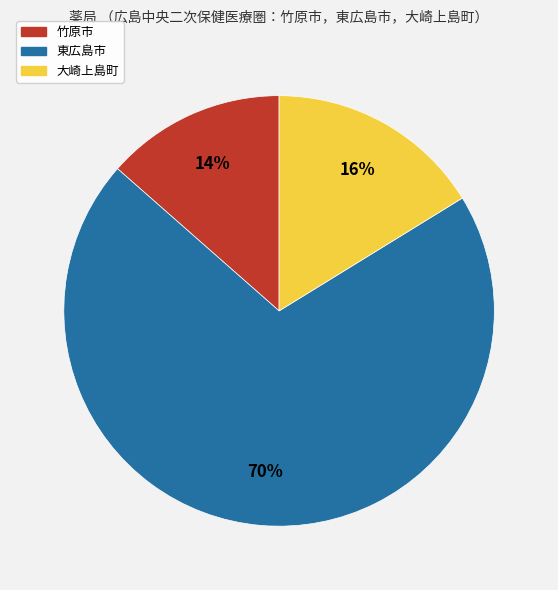

Which category has the smallest portion of the pie?

竹原市